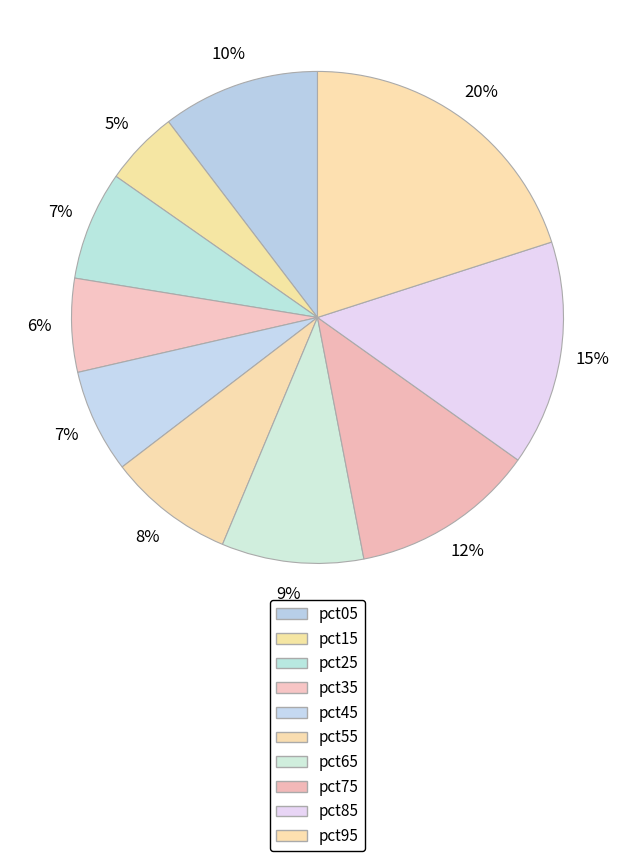

Rank the categories by value from lowest to highest.

pct15, pct35, pct45, pct25, pct55, pct65, pct05, pct75, pct85, pct95